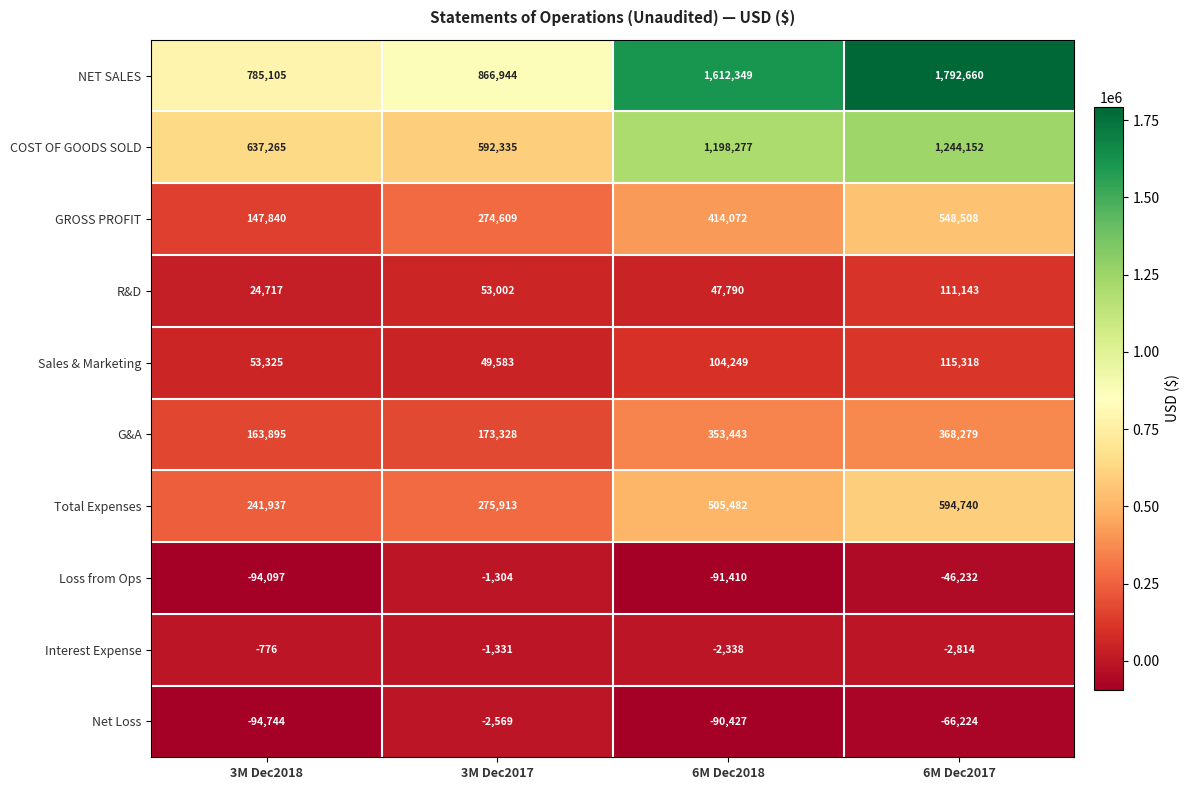

Where does the Net Loss series first go above -66224?

3M Dec2017